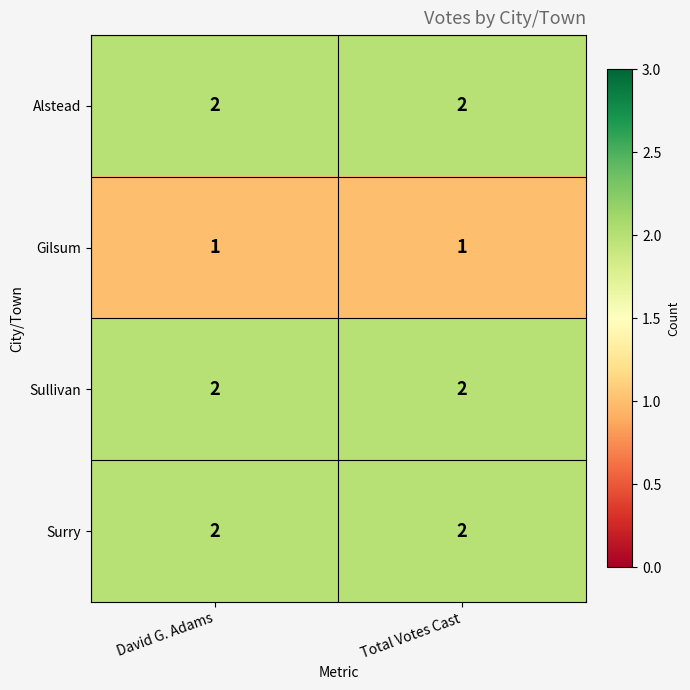

How many series are shown in this chart?

4